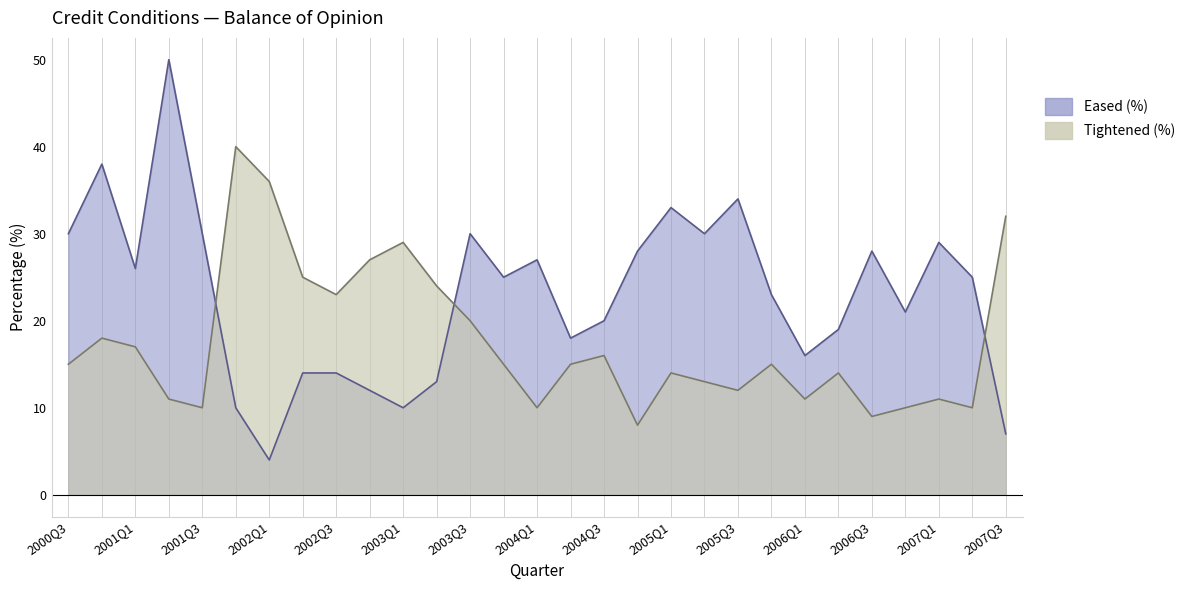

How many data points in Tightened (%) are above 15?

12